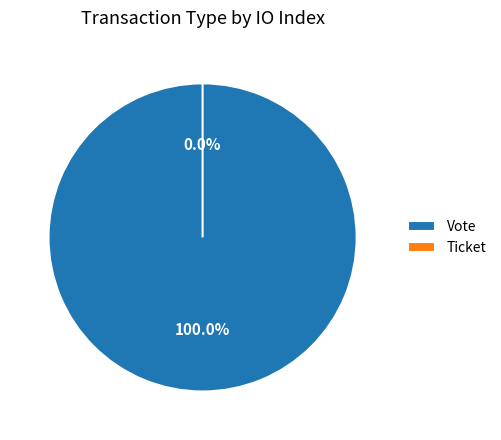

Which slice is the largest?

Vote